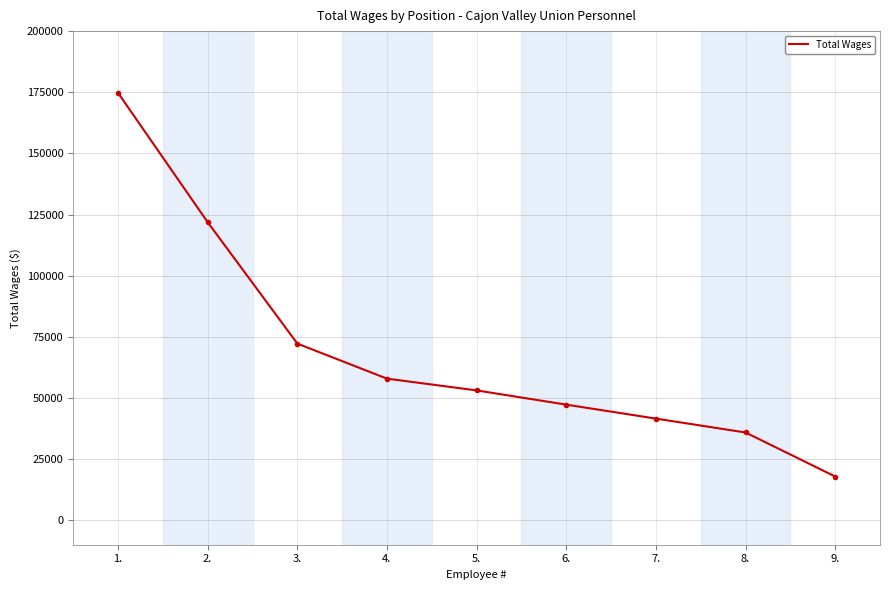

List the labels in order of value, smallest first.

9., 8., 7., 6., 5., 4., 3., 2., 1.